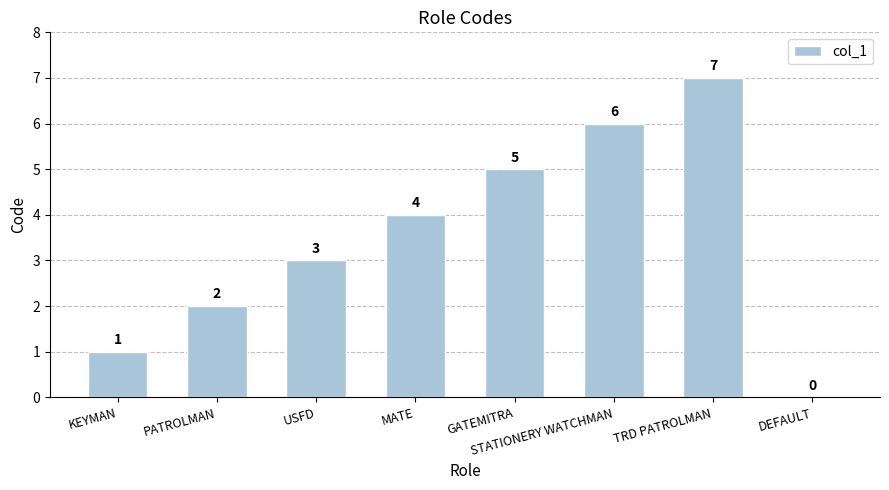

Count the values in the range 2 to 6.

5